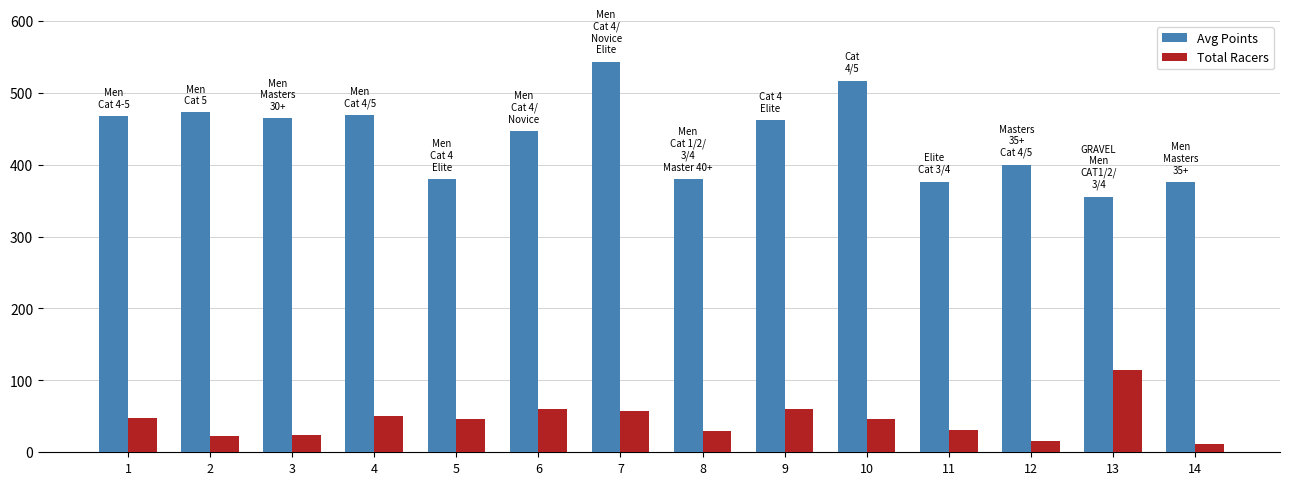

How many series are shown in this chart?

2